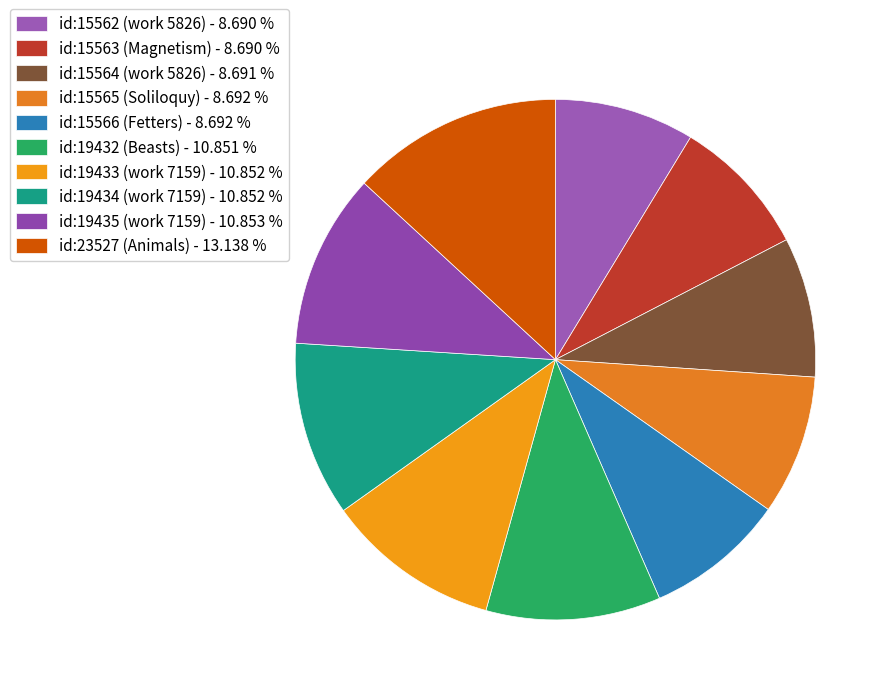

What is the change in value from id:15562 (work 5826) to id:19434 (work 7159)?

+3872